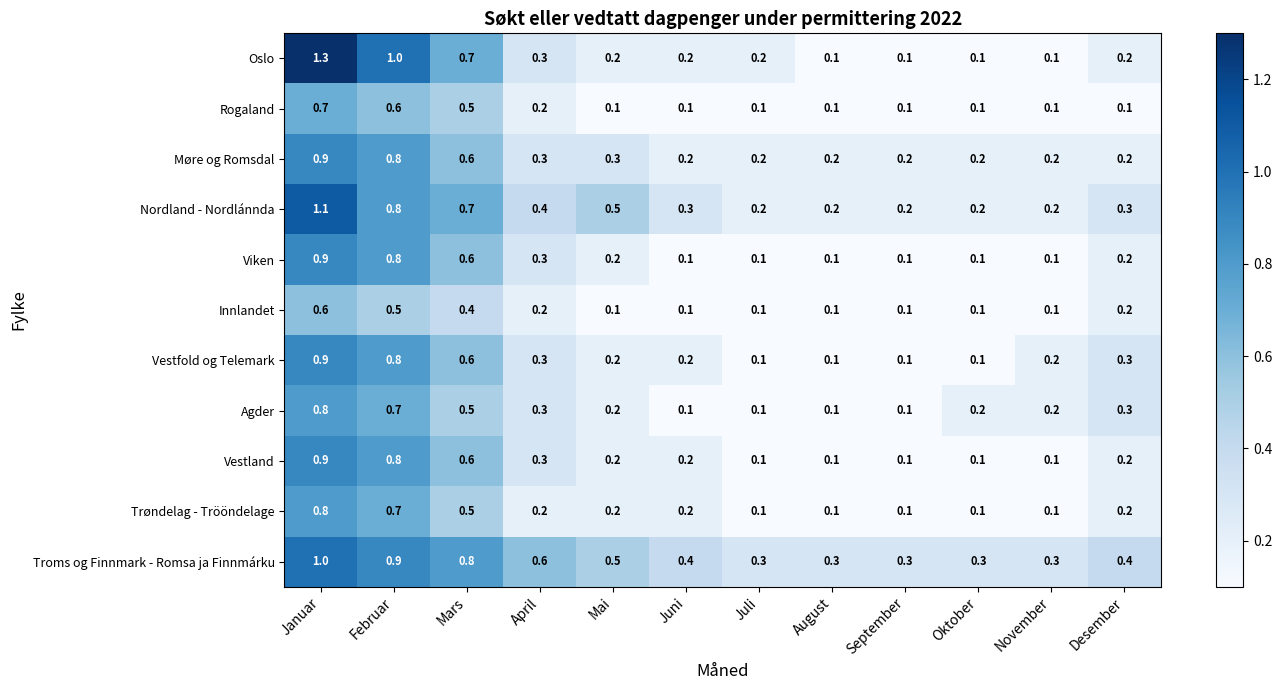

At which category does the chart reach its peak across all series?

Januar